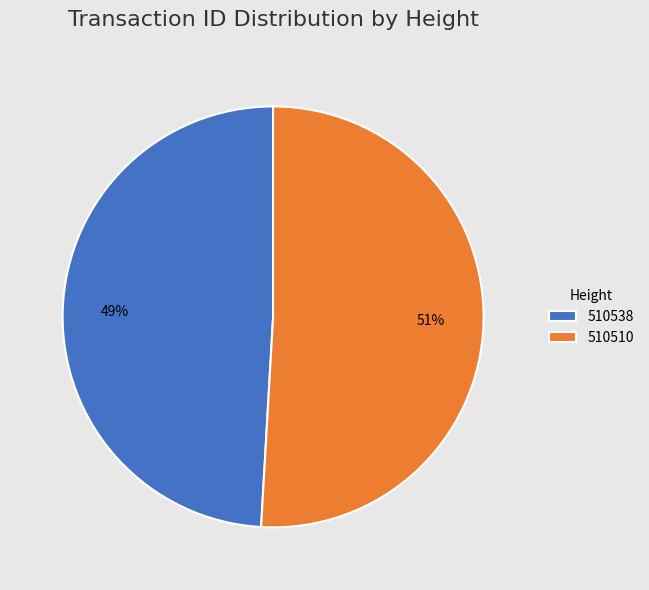

Which category has the biggest portion of the pie?

510510